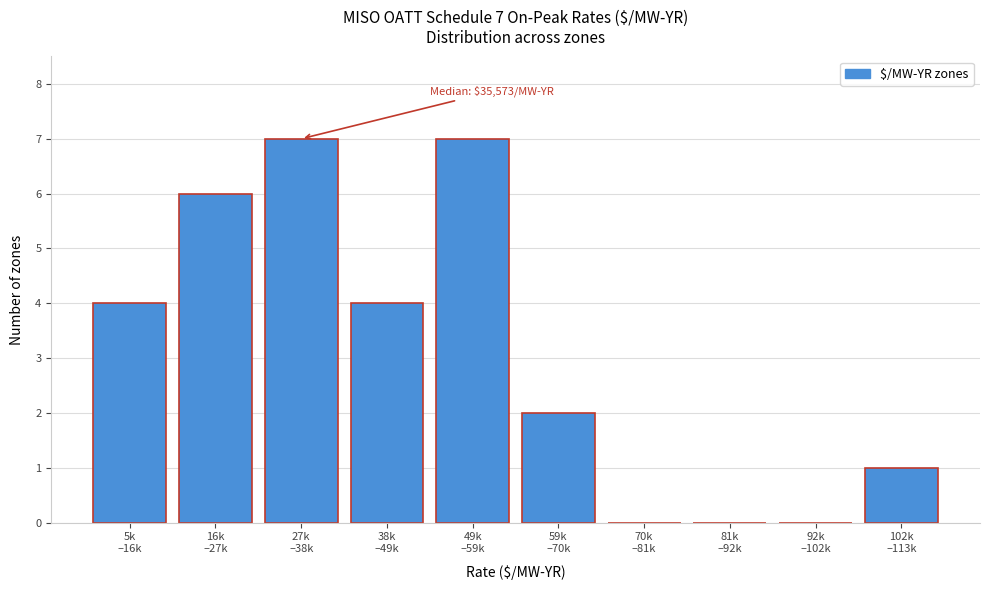

What is the sum of all values?

31